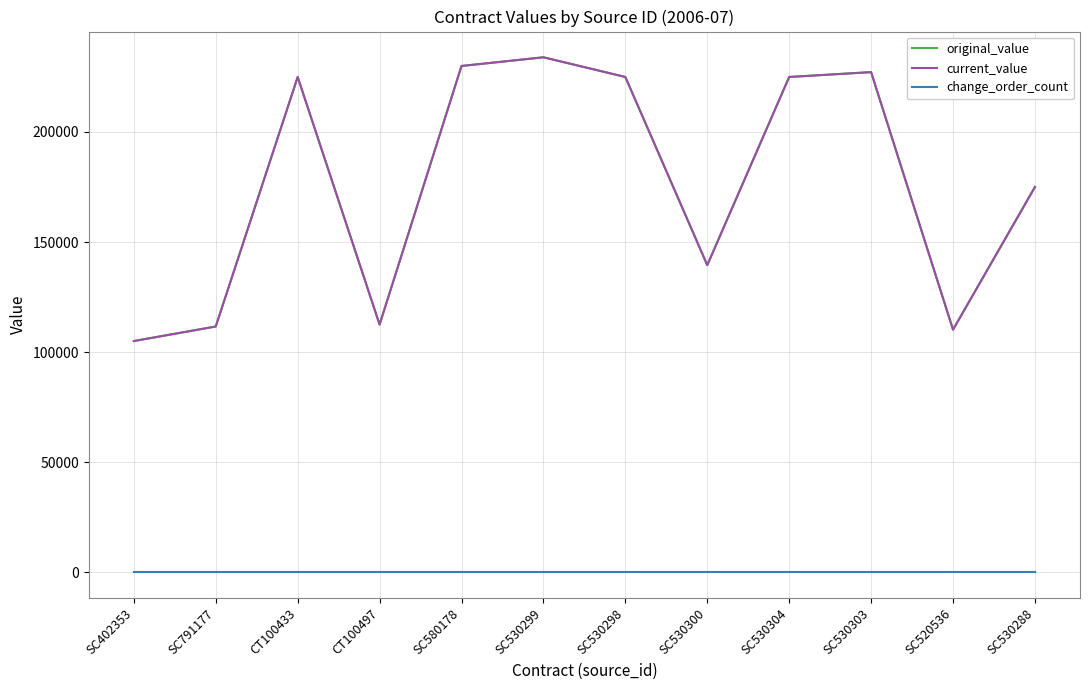

What position from the left is SC530303?

10